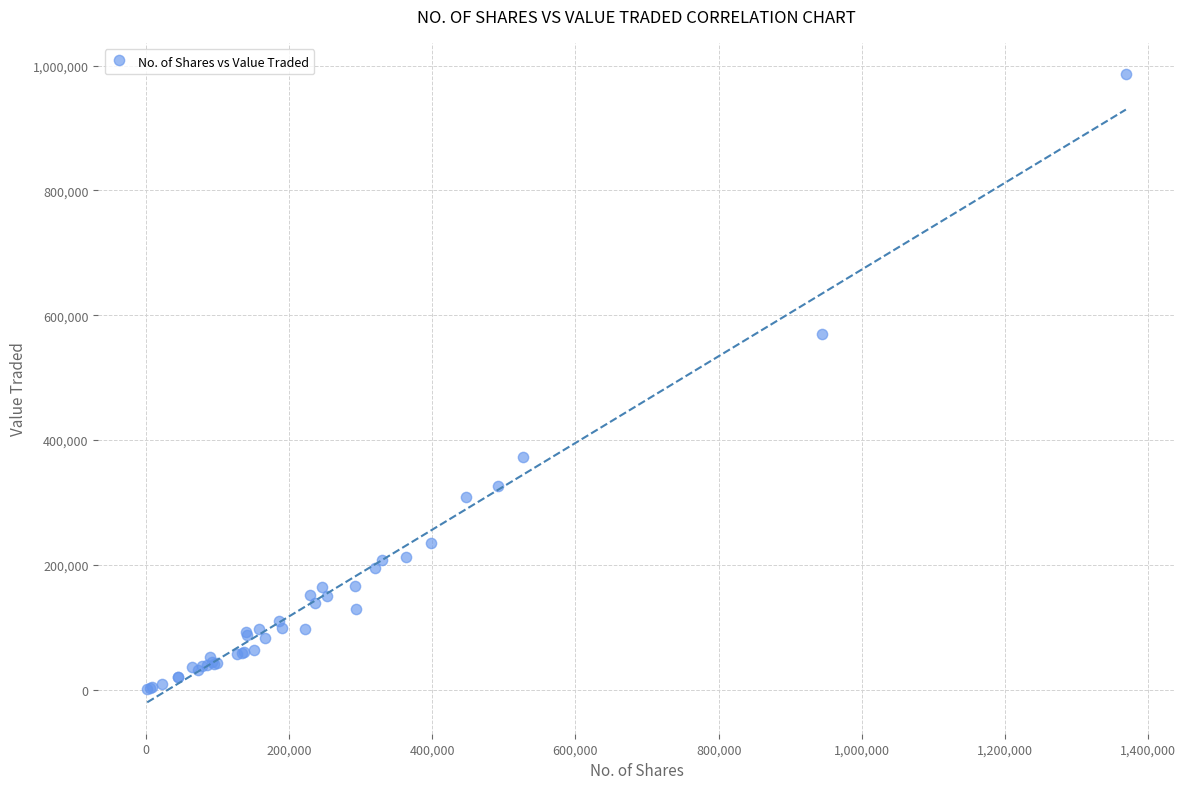

What Y value in the scatter plot is closest to 493499?

570352